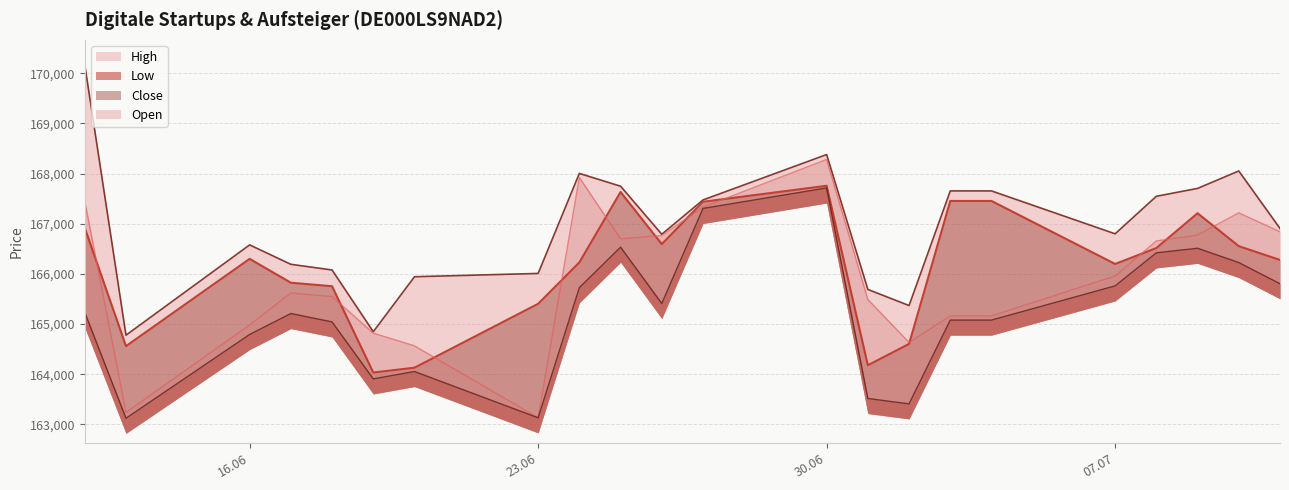

How many lines are shown in the chart?

4